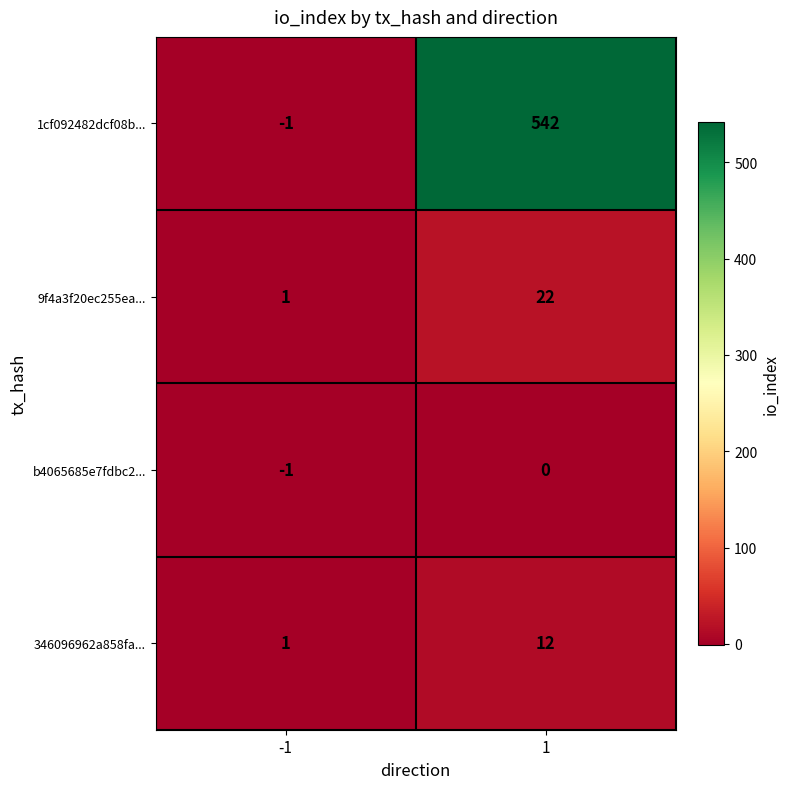

At how many categories does at least one series exceed 145?

1